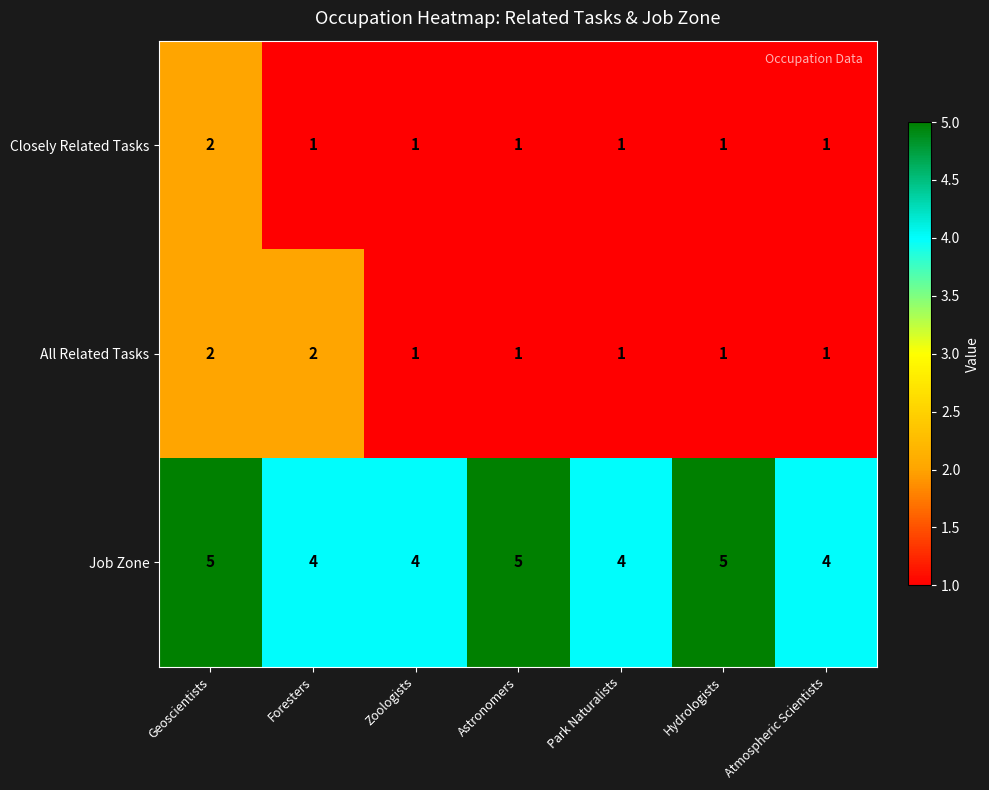

What is the difference between the highest and lowest values at Park Naturalists?

3